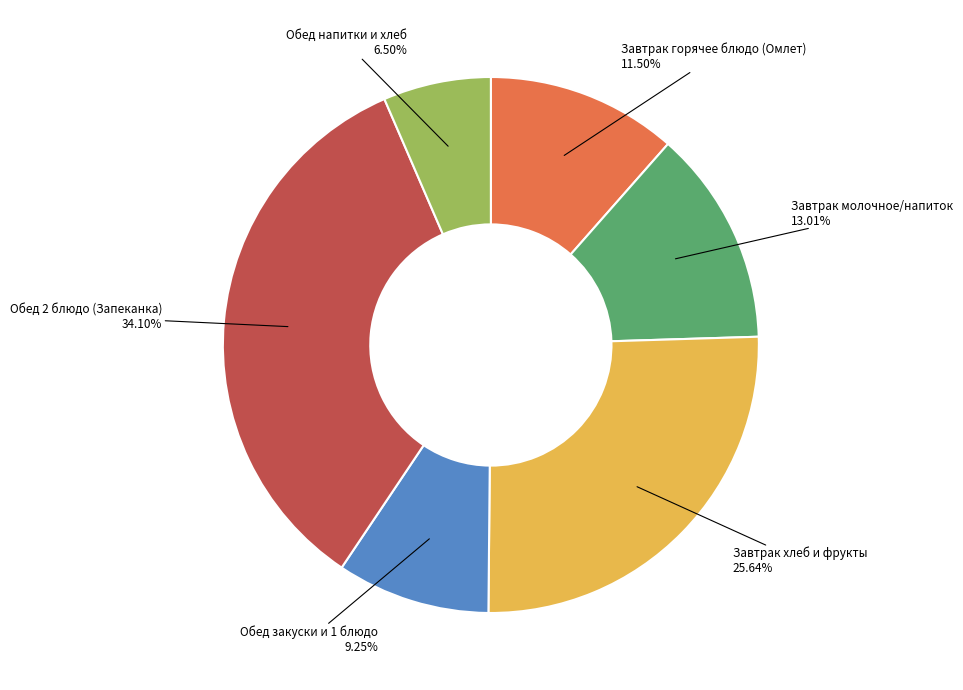

Is there any slice that represents more than half of the pie?

No